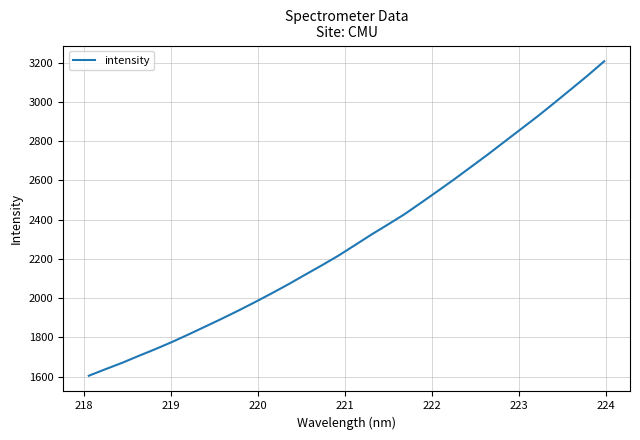

What is the smallest value displayed?

1604.5